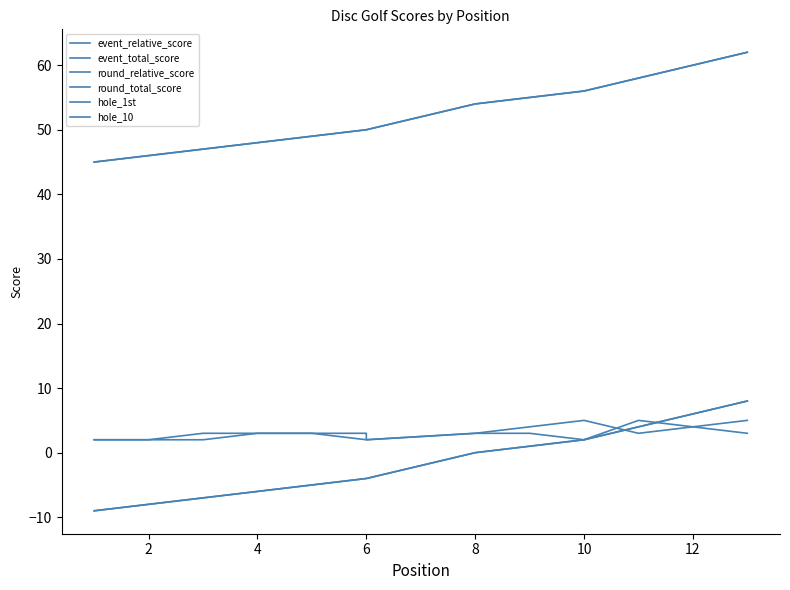

How many hole_10 values are between 2 and 3?

11